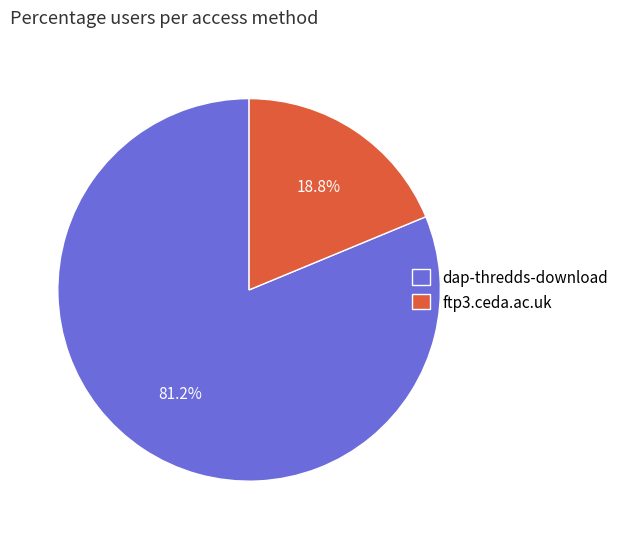

Rank the categories by value from lowest to highest.

ftp3.ceda.ac.uk, dap-thredds-download